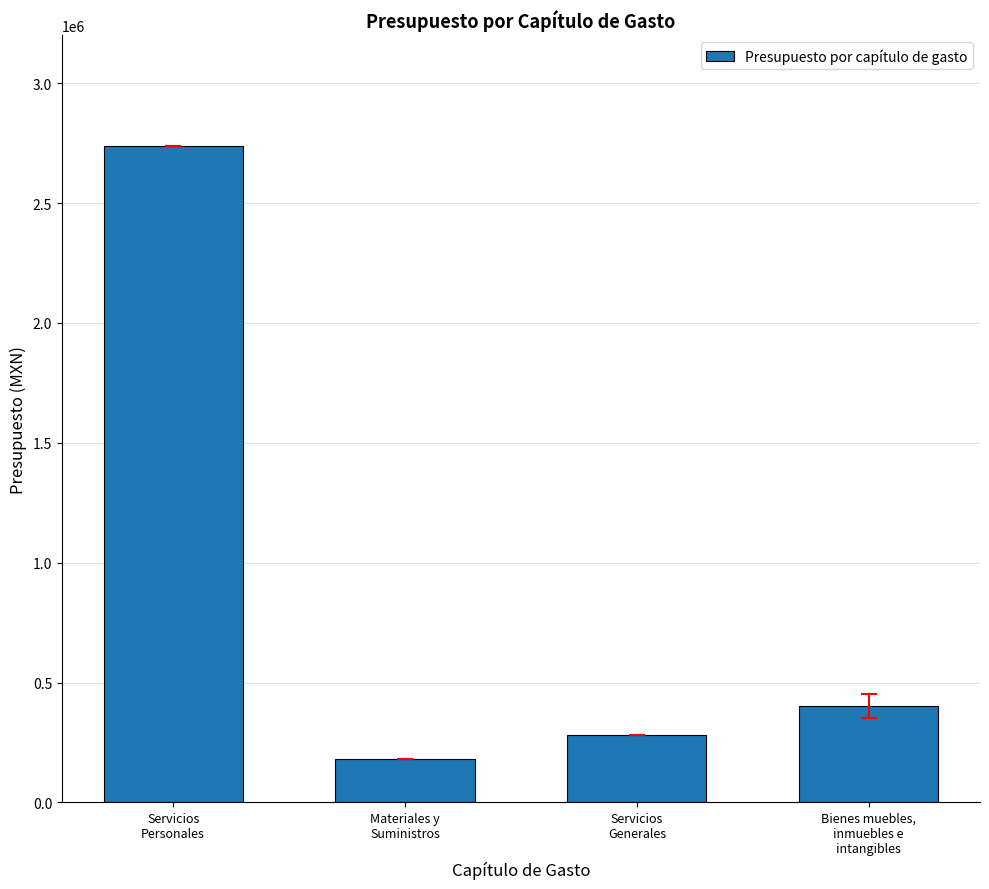

Does the chart contain stacked bars?

No